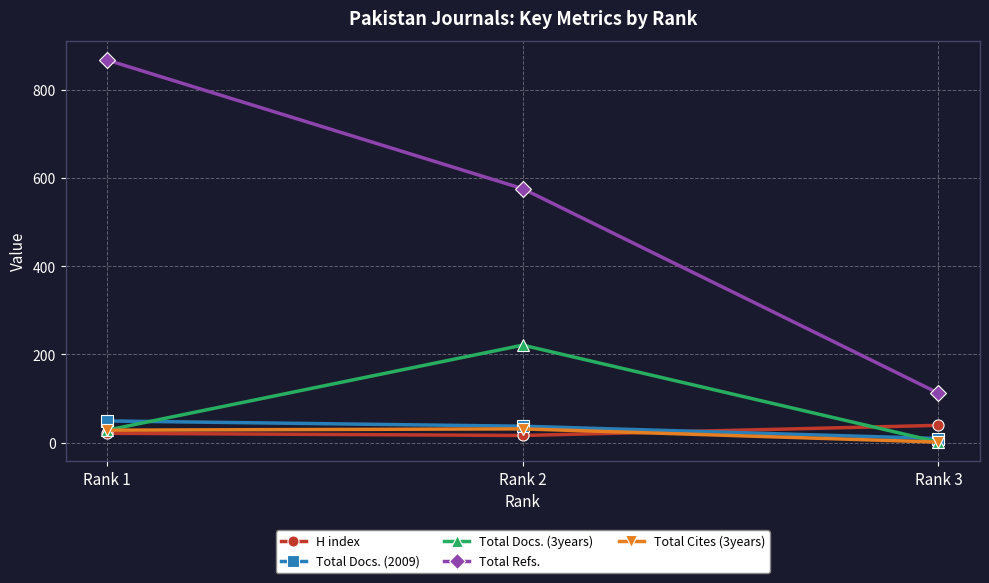

What is the lowest value of the Total Docs. (3years) series?

1